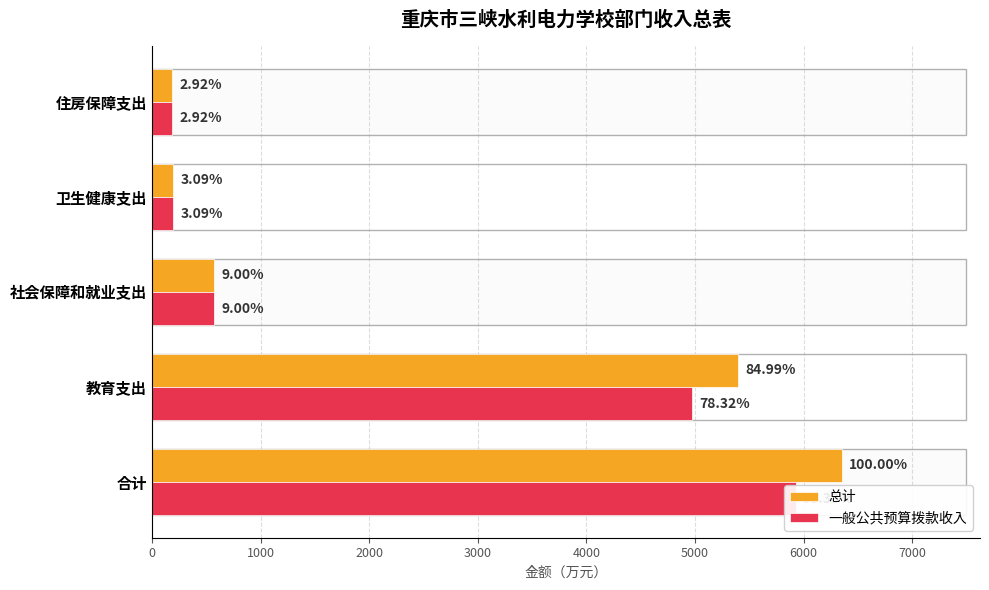

What is the minimum value for 一般公共预算拨款收入?

185.3